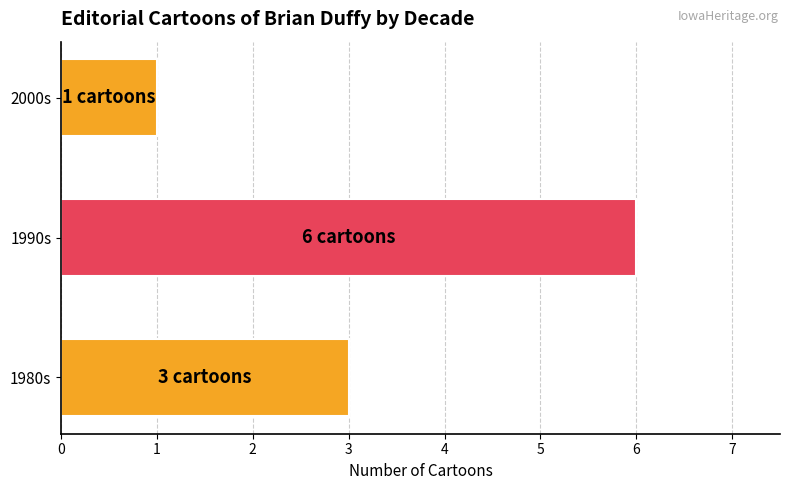

What is the smallest value displayed?

1